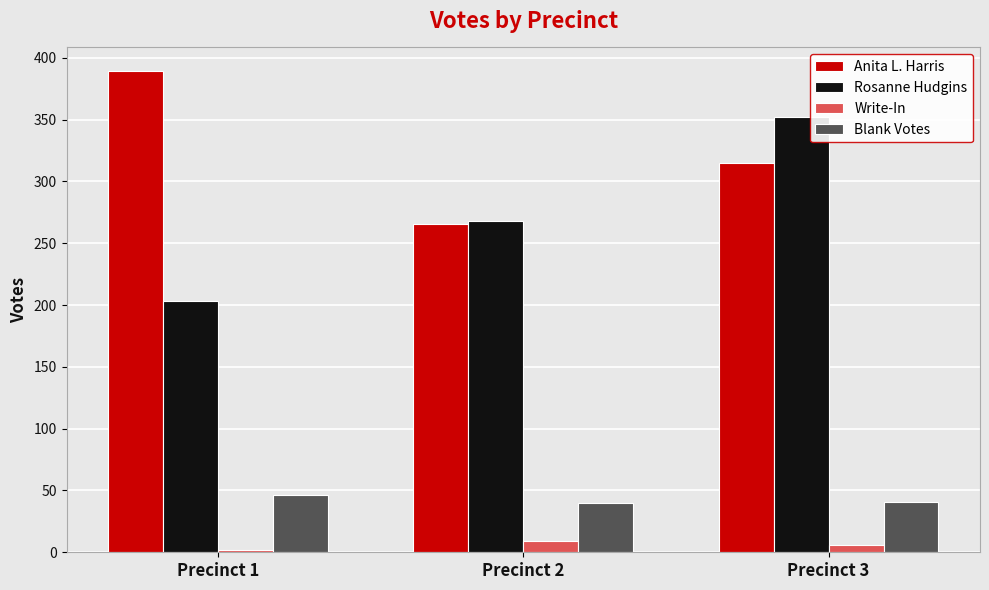

Which category has the lowest value in the Anita L. Harris series?

Precinct 2